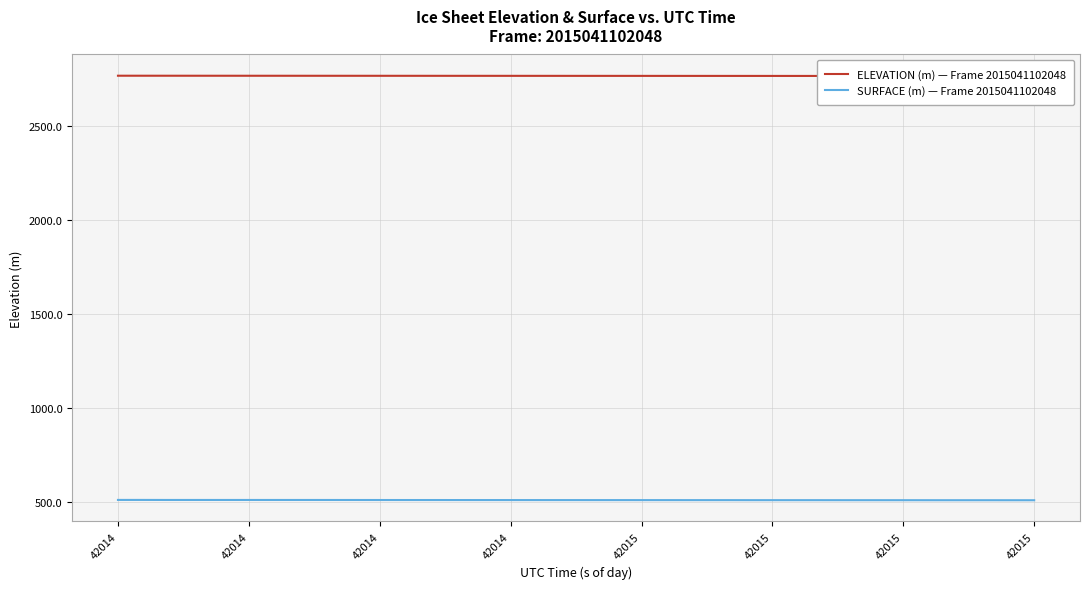

True or false: SURFACE (m) — Frame 2015041102048 has more than 1 interior local peaks.

False